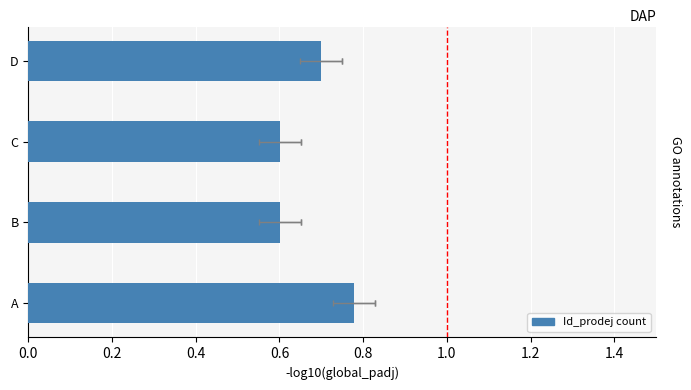

Are the bars grouped side by side (vs. stacked)?

No